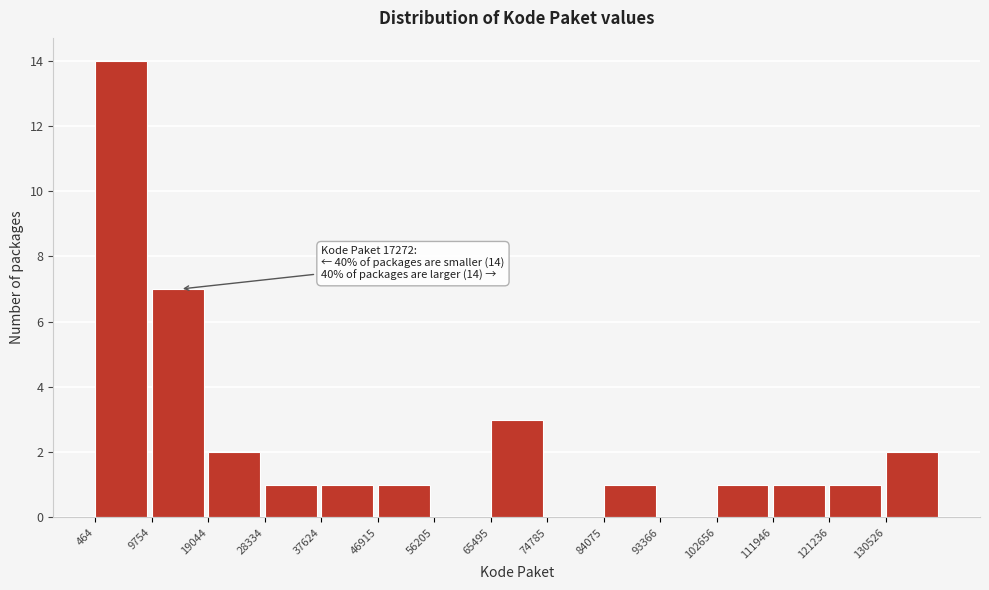

Which range on the x-axis has the tallest bar?

0 to 10000